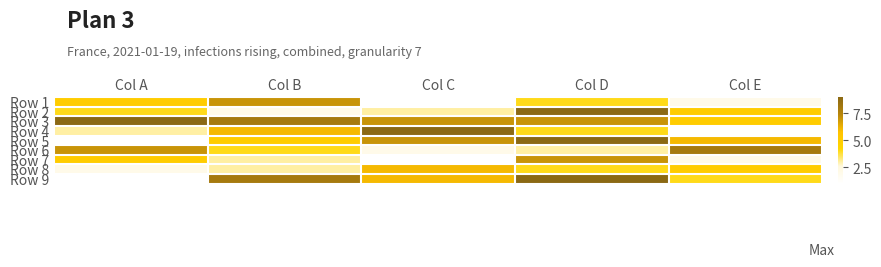

The Row 8 series shows 7 at Col E. True or false?

False